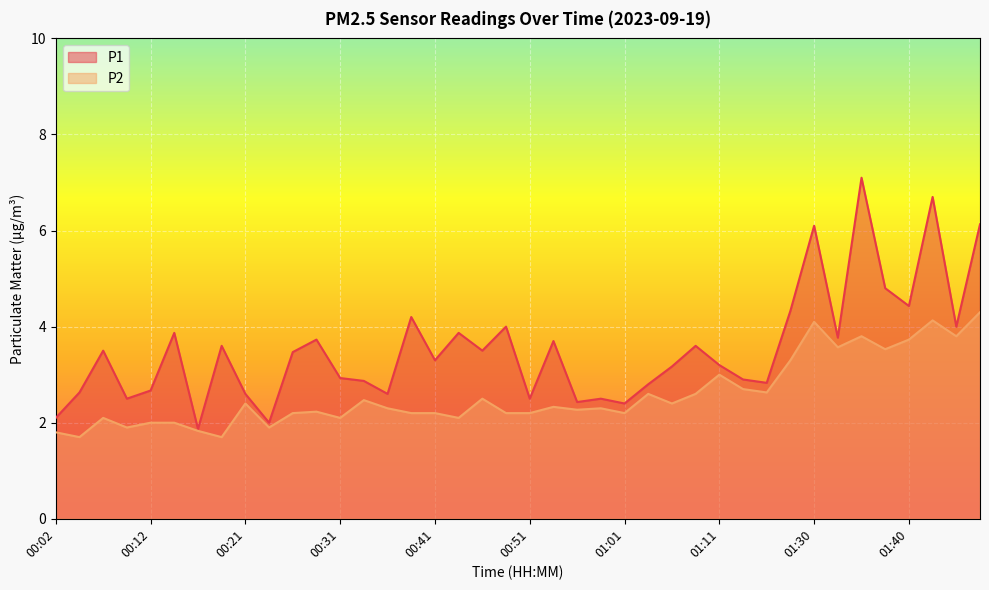

What is the difference between the P2 values at 00:29 and 00:31?

0.1